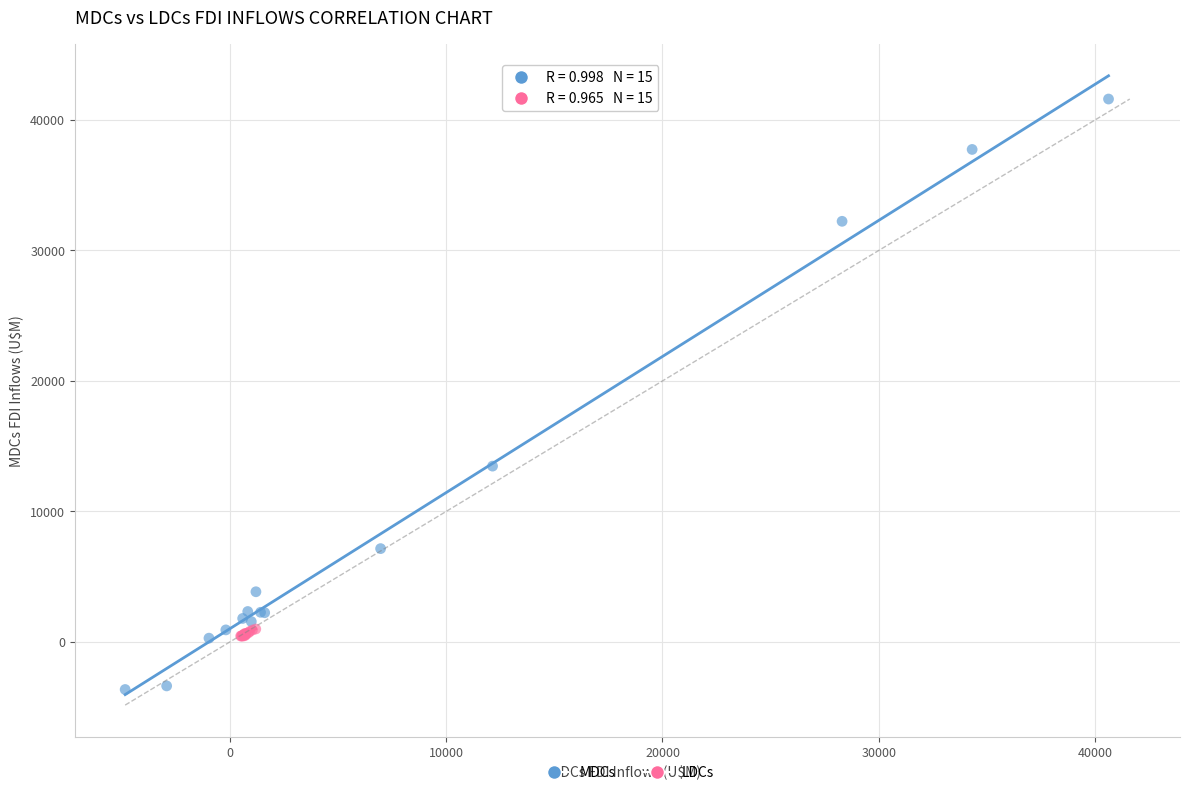

Which series has the largest Y range (max minus min)?

MDCs